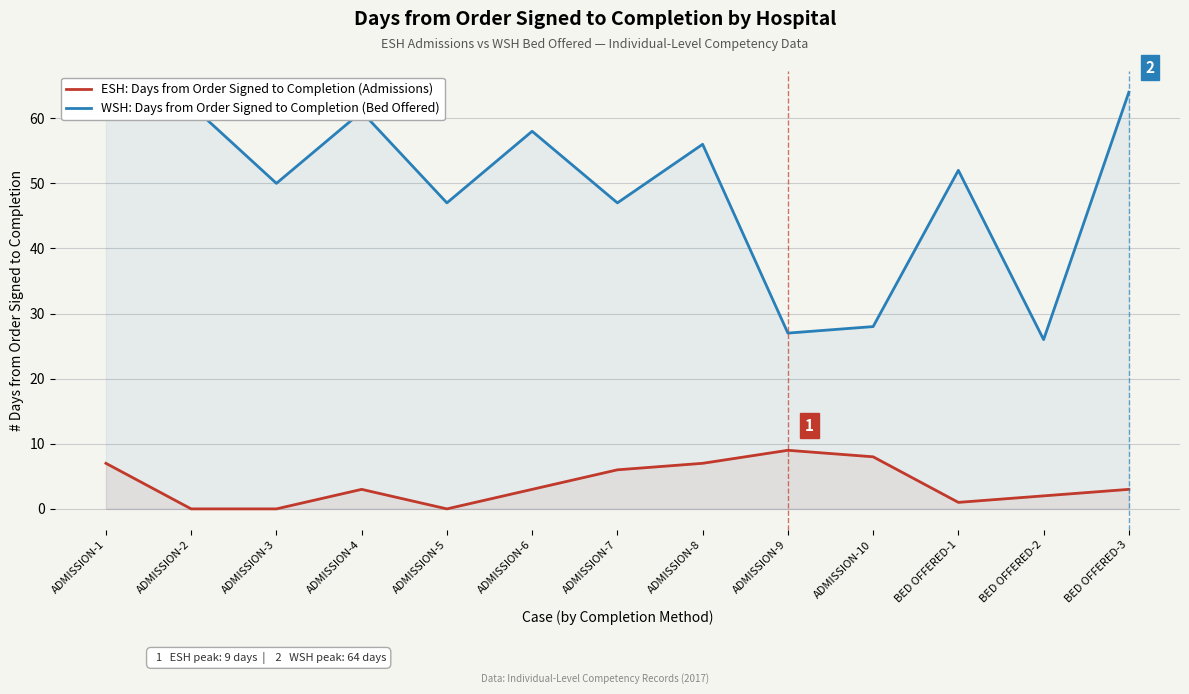

Reading right to left, list all the values displayed in this chart.

ESH: Days from Order Signed to Completion (Admissions): 3	2	1	8	9	7	6	3	0	3	0	0	7
WSH: Days from Order Signed to Completion (Bed Offered): 64	26	52	28	27	56	47	58	47	61	50	62	63